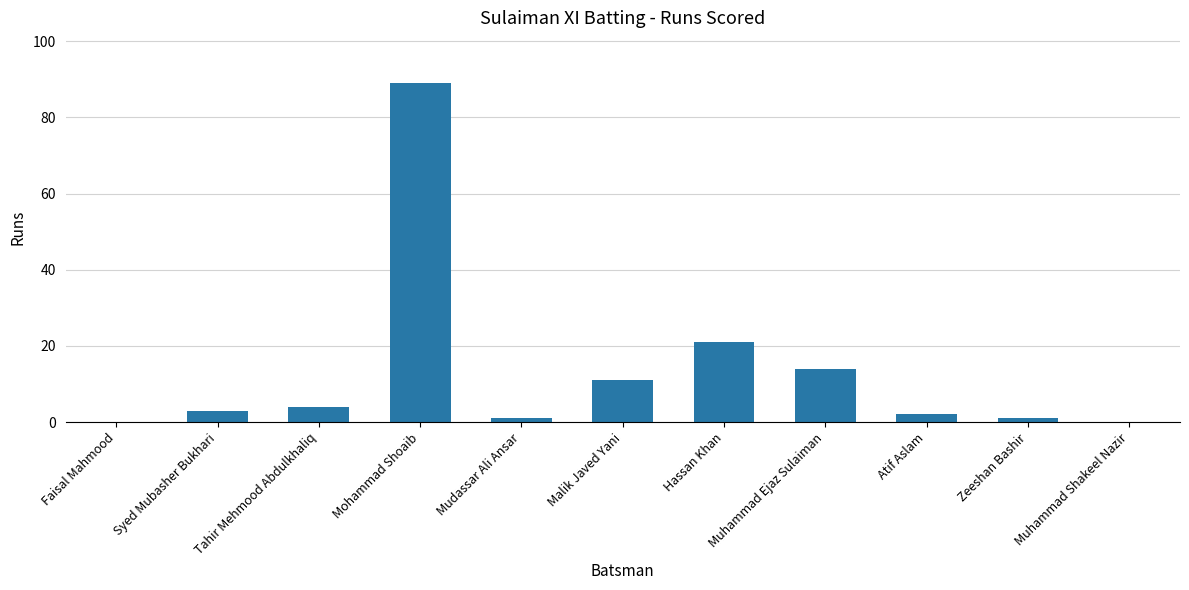

Count the number of data series in this chart.

1